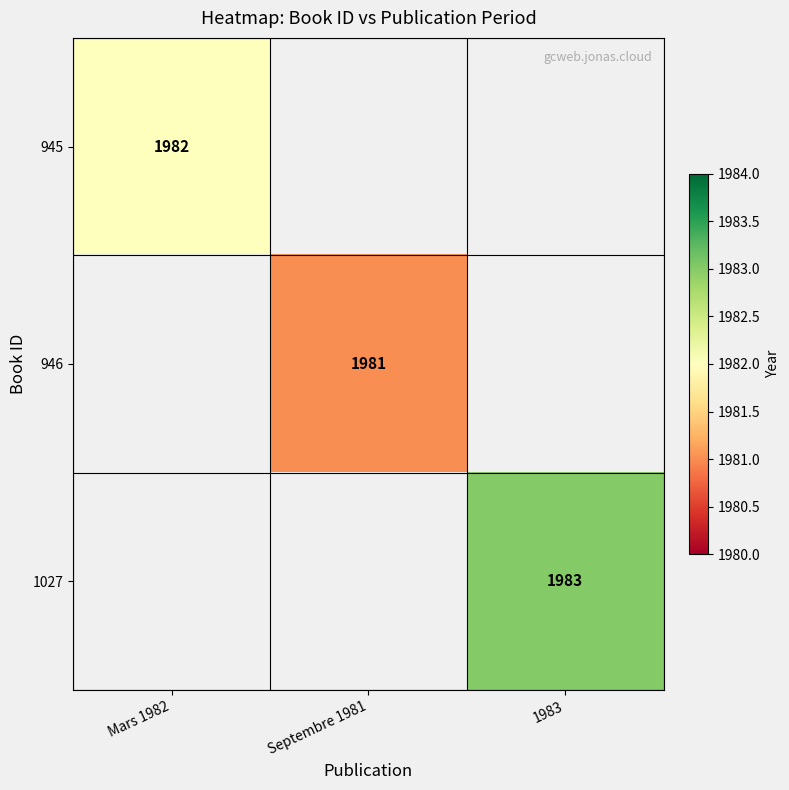

Is it true that 1027 equals 818 at 1983?

False